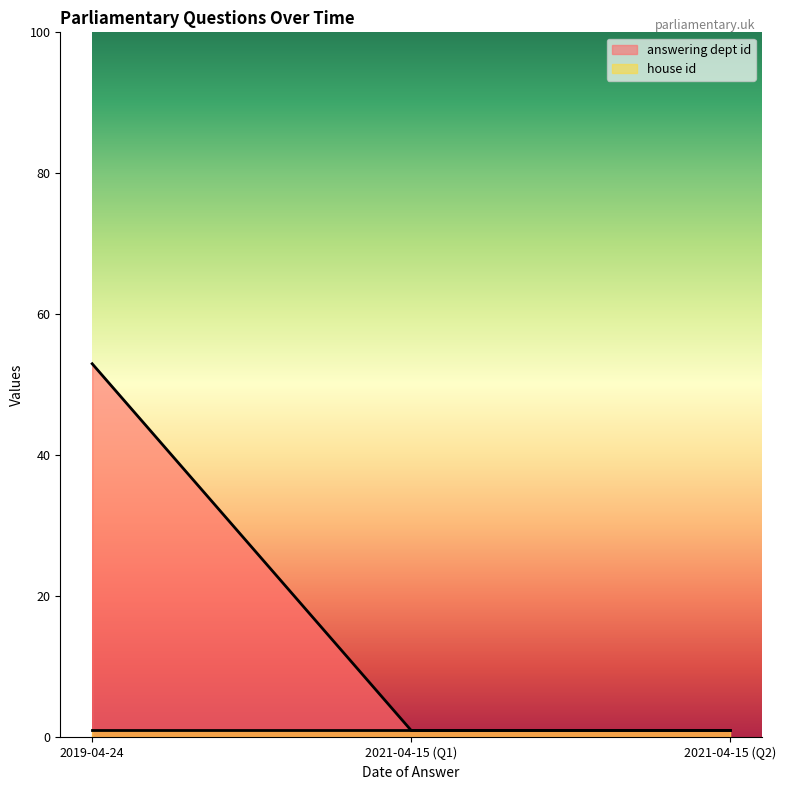

Which category has the highest value across all series?

2019-04-24